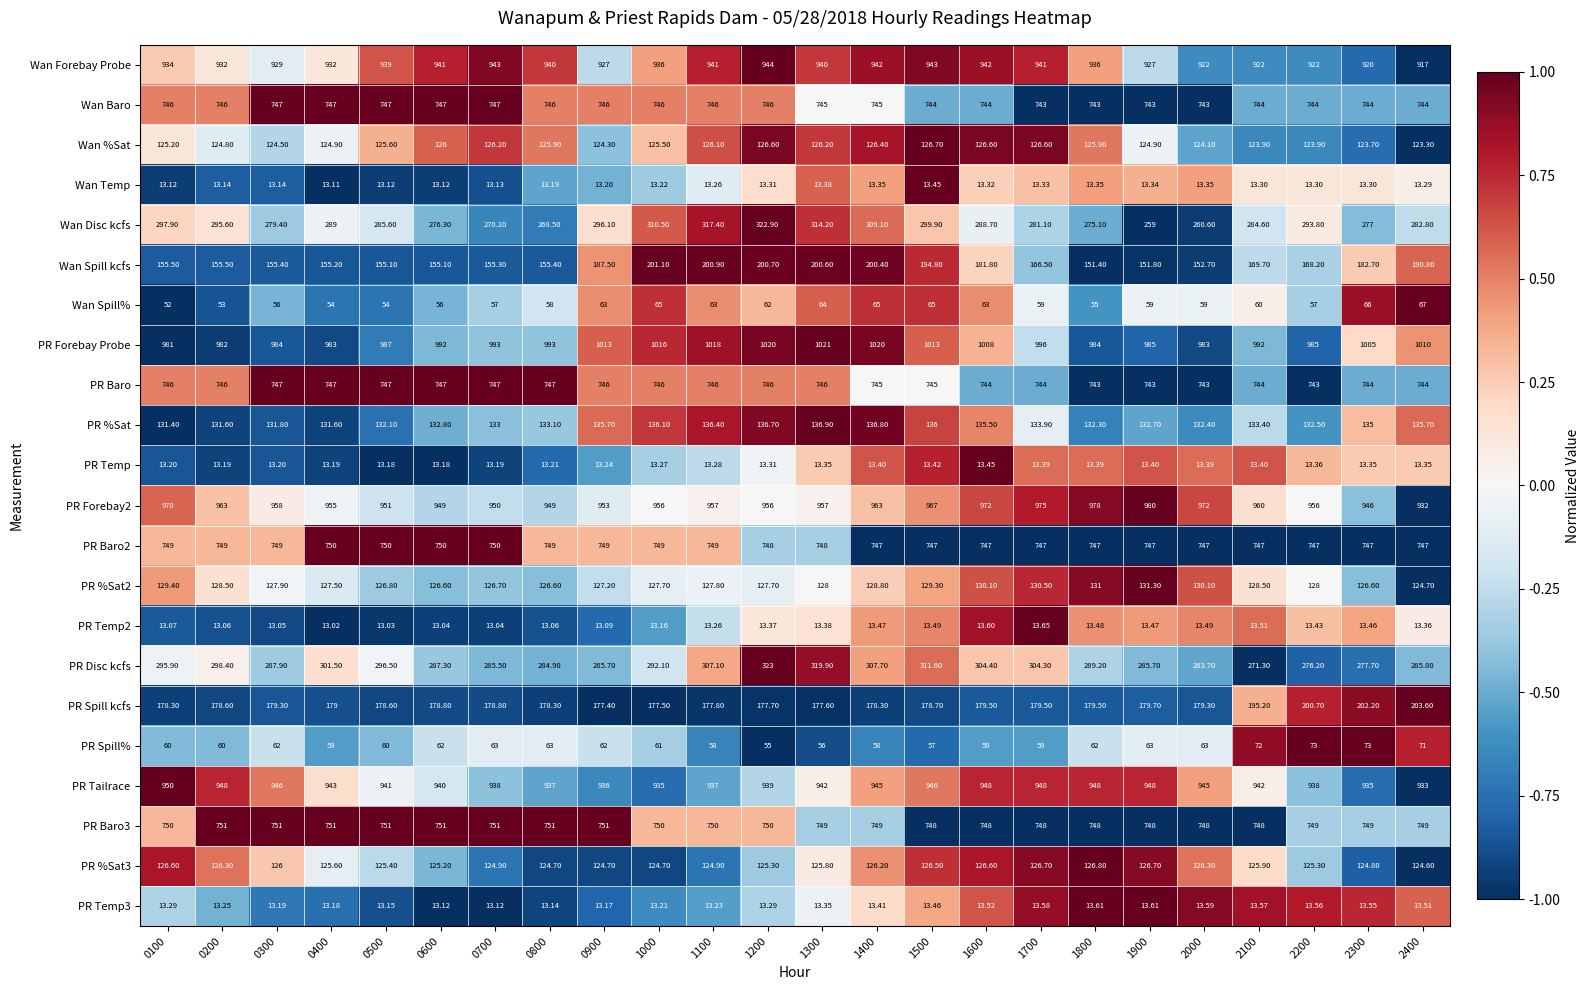

Is the value of PR Spill kcfs at 2100 greater than the value of Wan Disc kcfs at 1100?

No